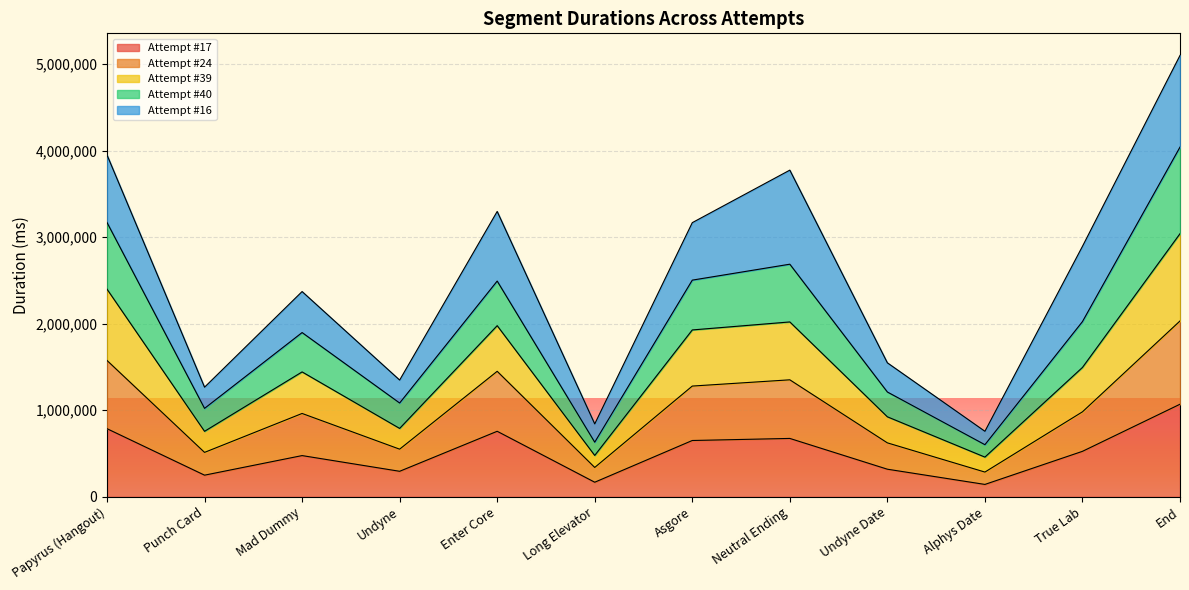

True or false: Attempt #17 has a value of 168714 at Long Elevator.

True